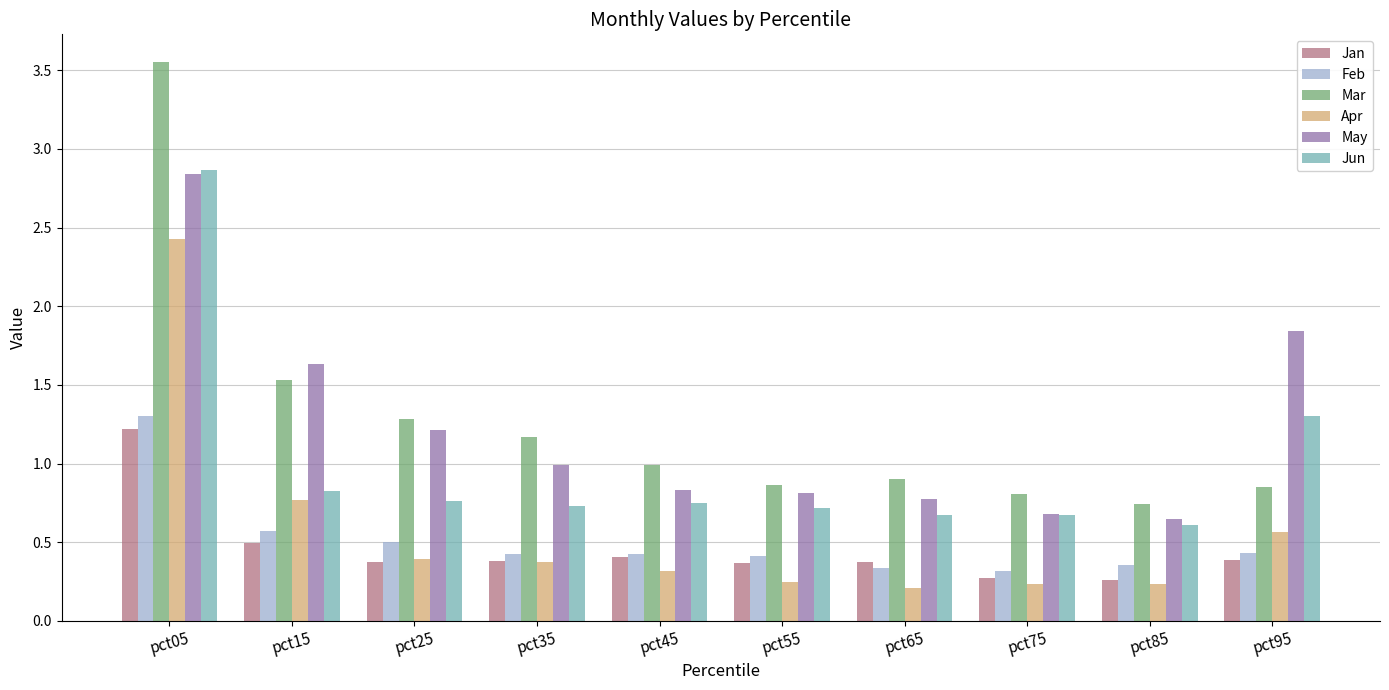

At which category is the sum across all series the highest?

pct05